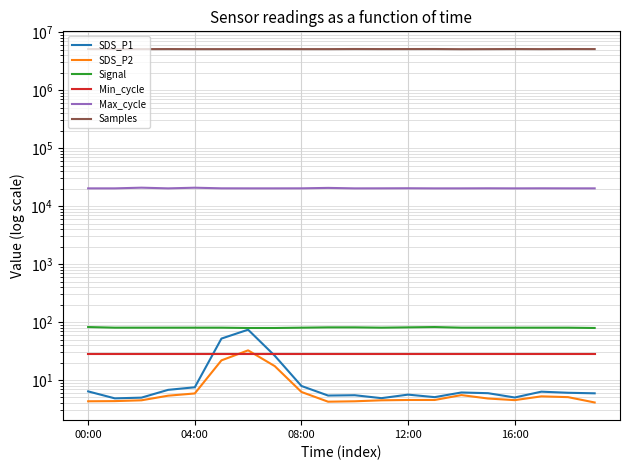

Is the value of SDS_P2 at 8 greater than the value of Min_cycle at 08:00?

No